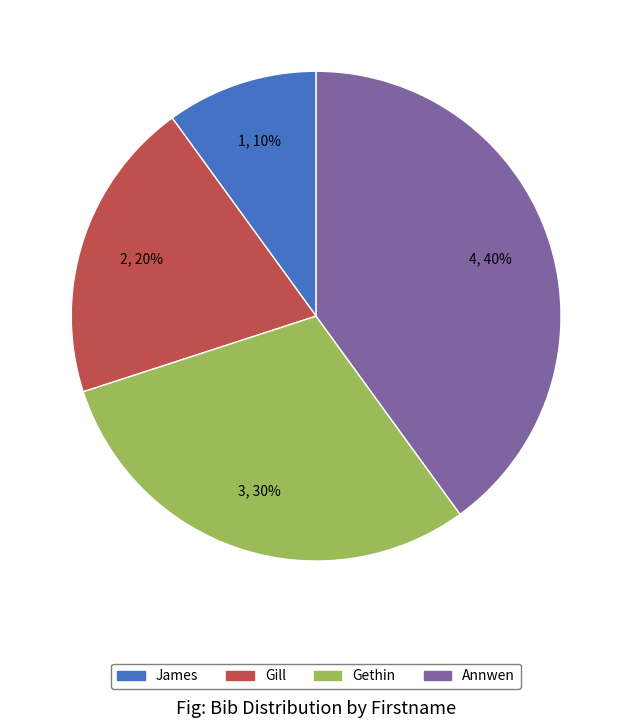

To the nearest percent, what percentage of the pie is Gill?

20%